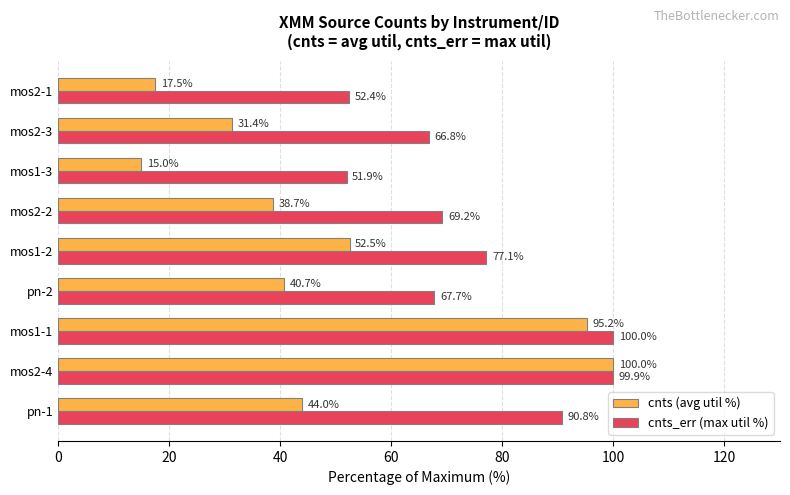

Which series has the largest total across all categories?

cnts_err (max util %)